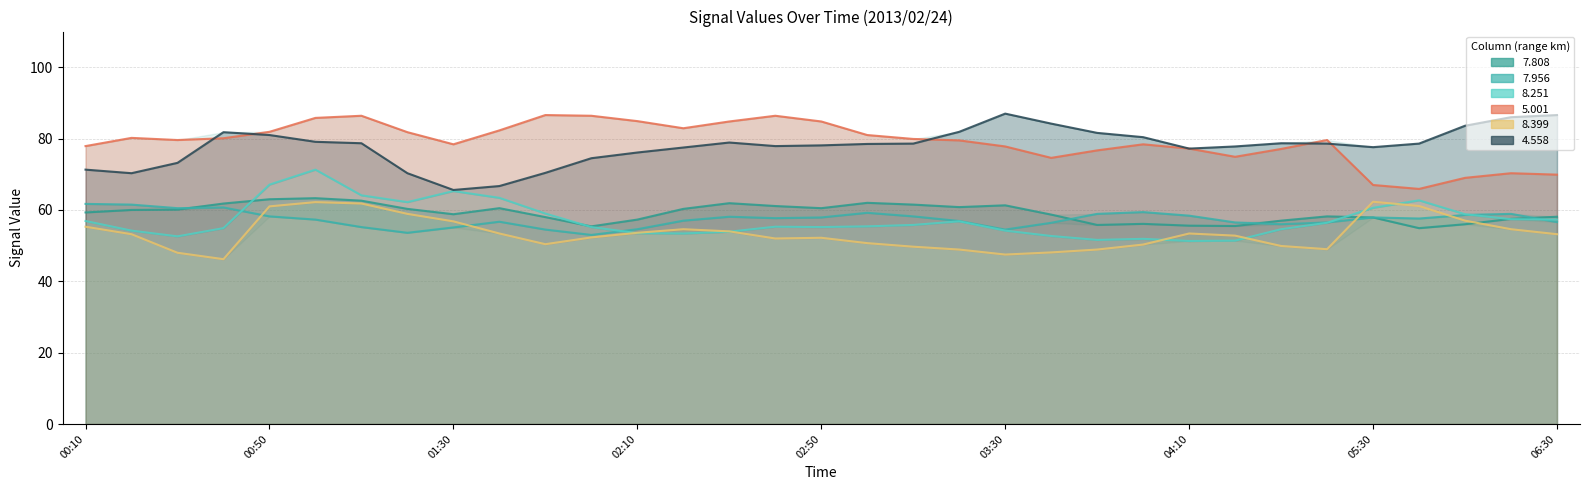

What is the smallest value displayed?

46.2